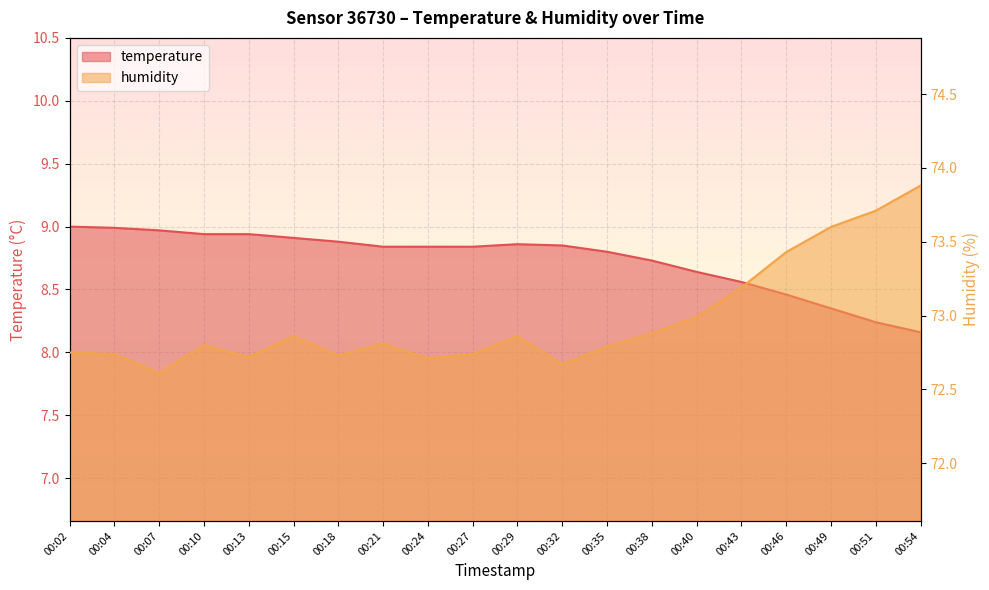

What is the difference between the highest and lowest values at 00:40?

64.3